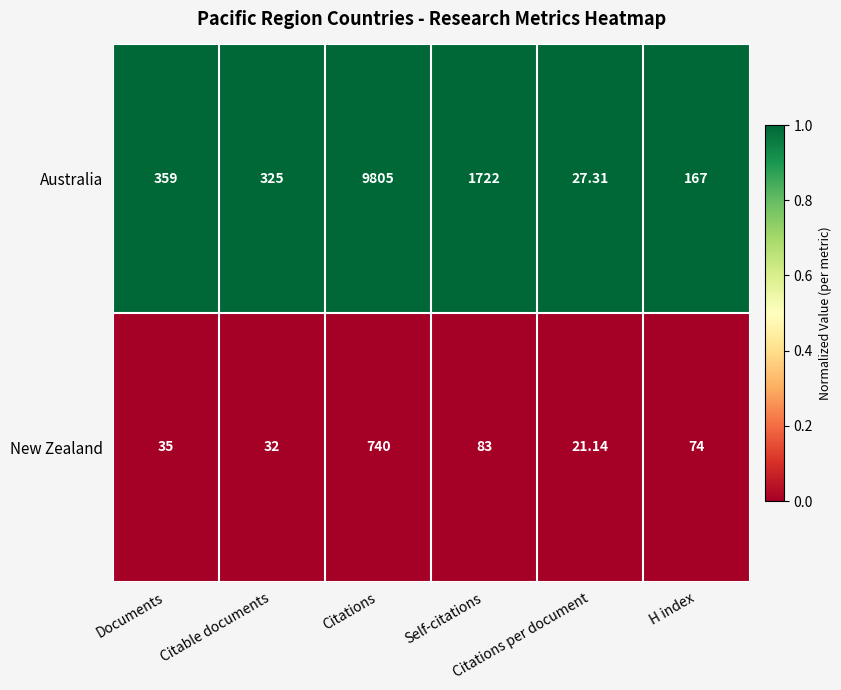

Rank the series by their average value, from highest to lowest.

Australia, New Zealand